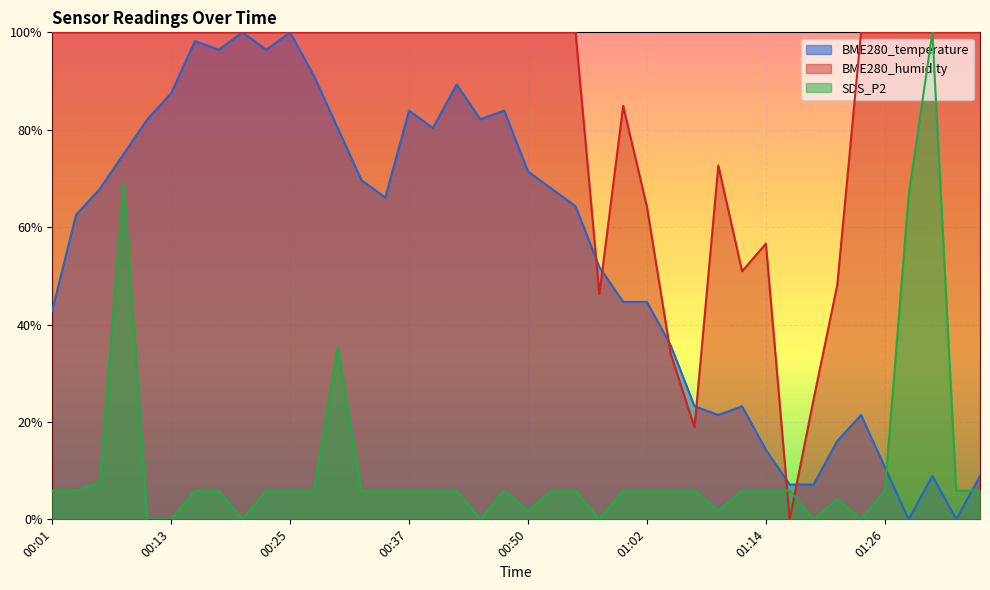

Reading right to left, extract all data points from this chart.

BME280_temperature: 0.1	0.0	0.1	0.0	0.1	0.2	0.2	0.1	0.1	0.1	0.2	0.2	0.2	0.4	0.4	0.4	0.5	0.6	0.7	0.7	0.8	0.8	0.9	0.8	0.8	0.7	0.7	0.8	0.9	1.0	1.0	1.0	1.0	1.0	0.9	0.8	0.8	0.7	0.6	0.4
BME280_humidity: 1.0	1.0	1.0	1.0	1.0	1.0	0.5	0.2	0.0	0.6	0.5	0.7	0.2	0.3	0.6	0.8	0.5	1.0	1.0	1.0	1.0	1.0	1.0	1.0	1.0	1.0	1.0	1.0	1.0	1.0	1.0	1.0	1.0	1.0	1.0	1.0	1.0	1.0	1.0	1.0
SDS_P2: 0.1	0.1	1.0	0.7	0.1	0.0	0.0	0.0	0.1	0.1	0.1	0.0	0.1	0.1	0.1	0.1	0.0	0.1	0.1	0.0	0.1	0.0	0.1	0.1	0.1	0.1	0.1	0.4	0.1	0.1	0.1	0.0	0.1	0.1	0.0	0.0	0.7	0.1	0.1	0.1